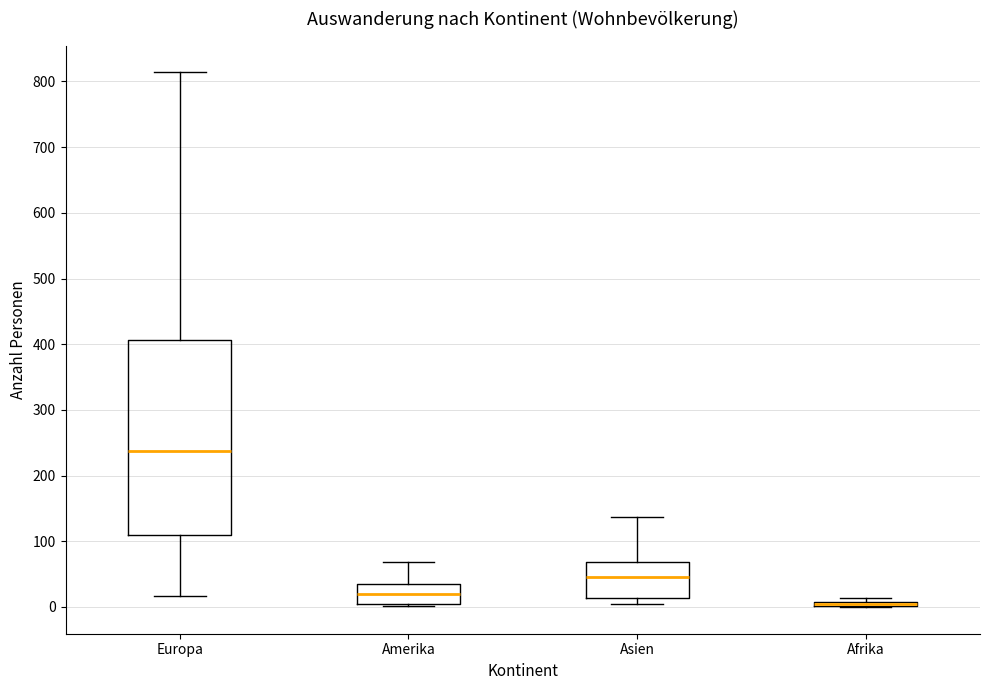

Which box is the tallest, from its lower edge to its upper edge?

Europa